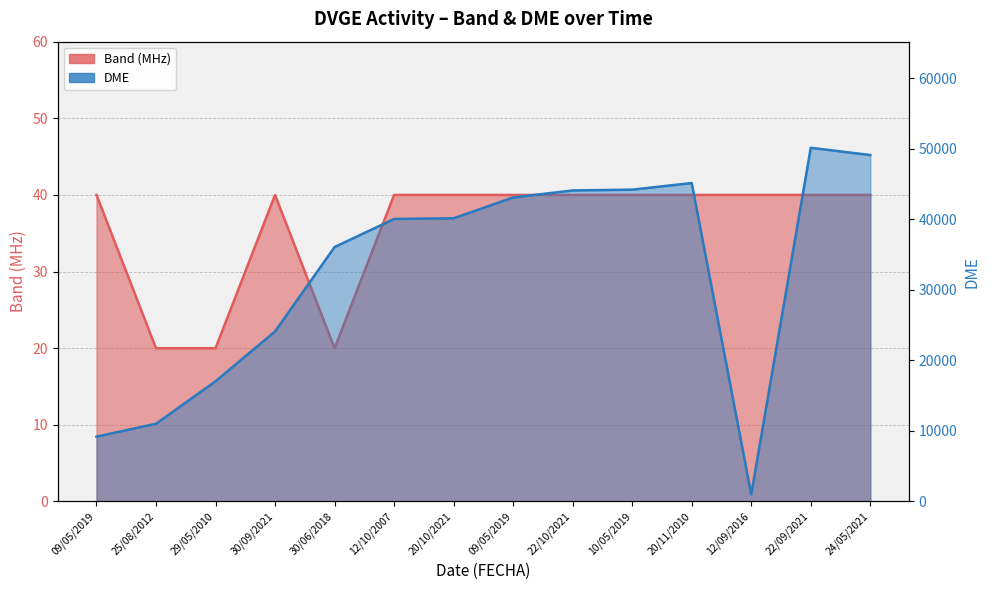

Read the DME value at 29/05/2010, to the nearest 10.

17030